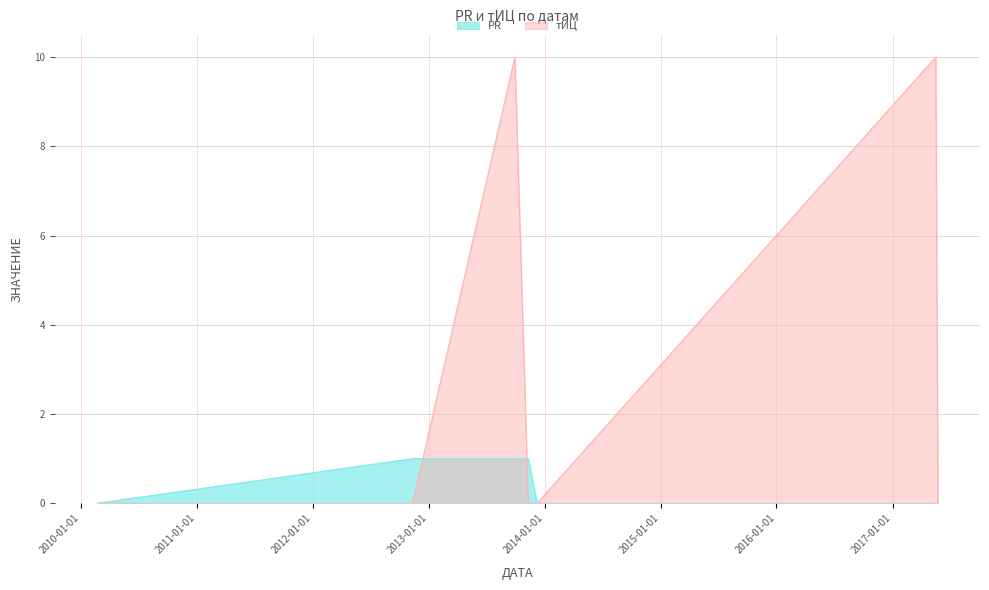

How many interior local peaks does the тИЦ series have?

2